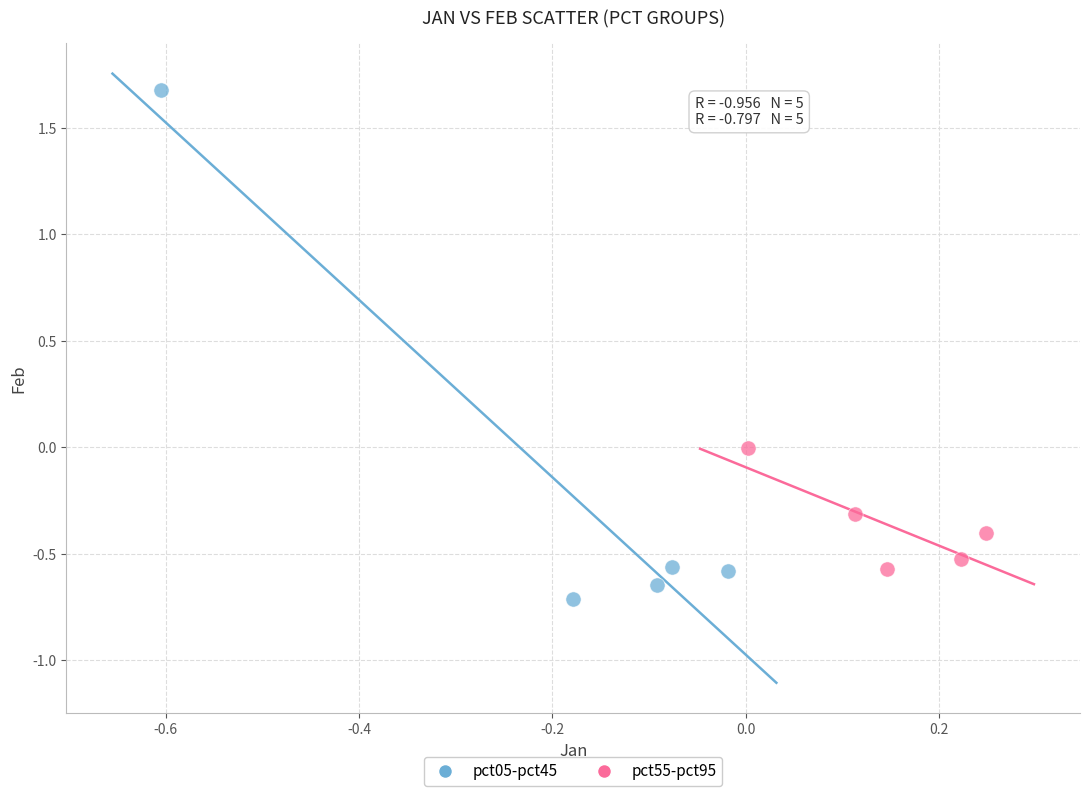

Which series reaches the minimum Y coordinate?

pct05-pct45